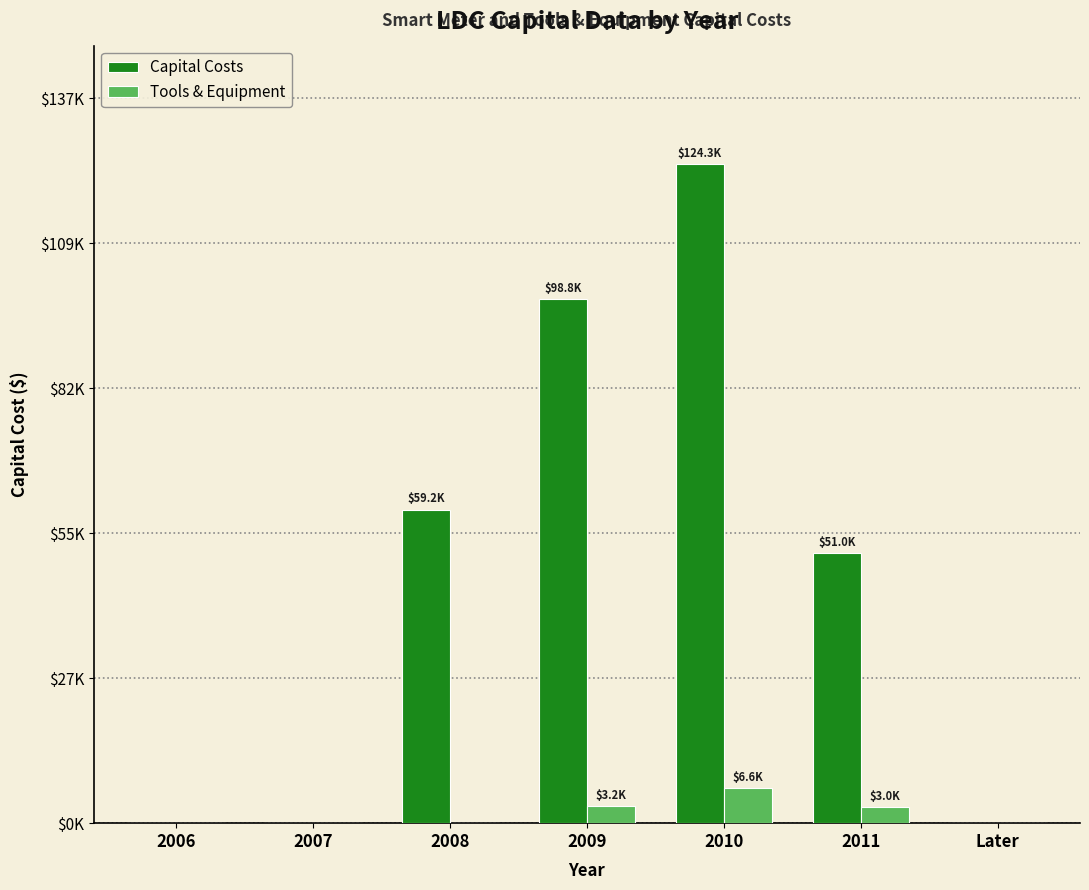

Are the bars grouped side by side (vs. stacked)?

Yes